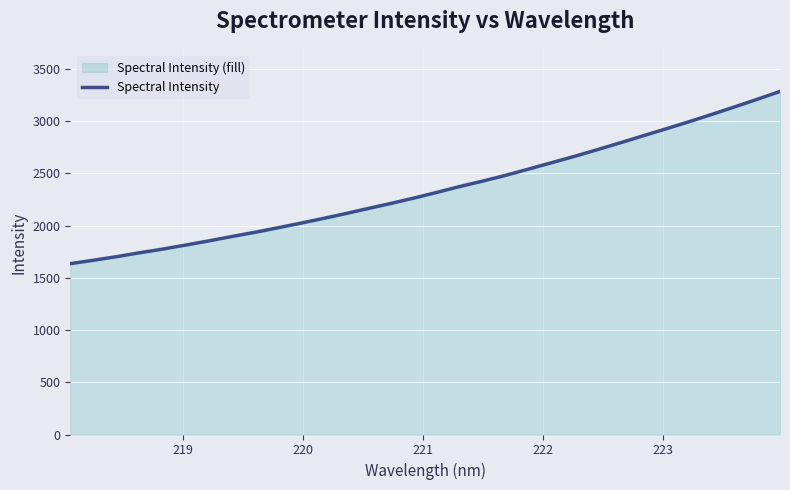

Reading right to left, transcribe all the data shown in this chart.

3285.4	3209.3	3136.0	3063.8	2993.4	2925.8	2859.2	2791.9	2726.4	2662.4	2601.8	2540.9	2481.1	2426.1	2374.5	2318.2	2264.1	2212.8	2164.0	2114.4	2066.9	2020.9	1976.7	1933.9	1893.7	1852.1	1812.5	1774.0	1739.5	1702.1	1668.1	1635.9